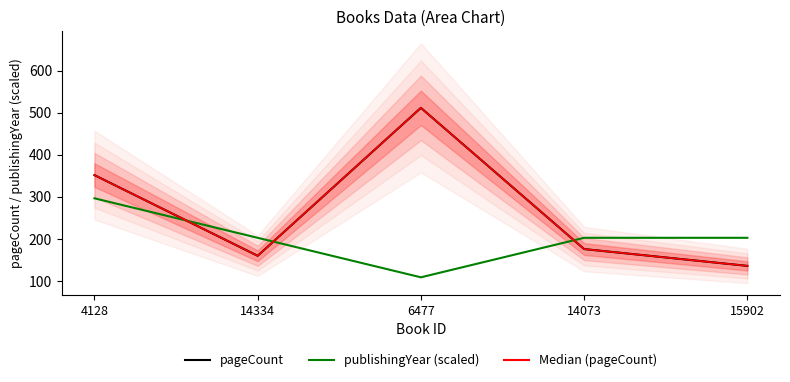

What is the difference between the second highest and minimum values in the pageCount series?

216.0